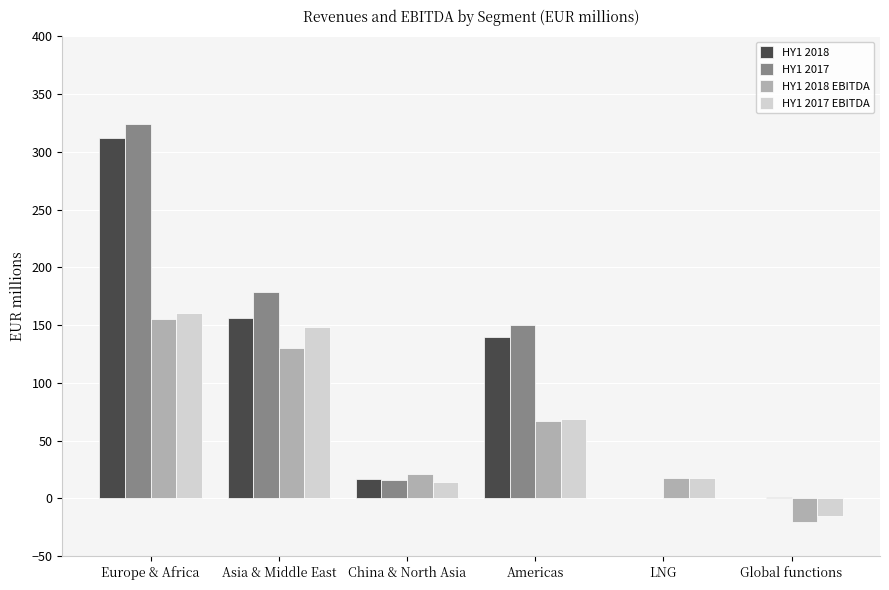

What is the sum of all HY1 2017 EBITDA values?

394.1